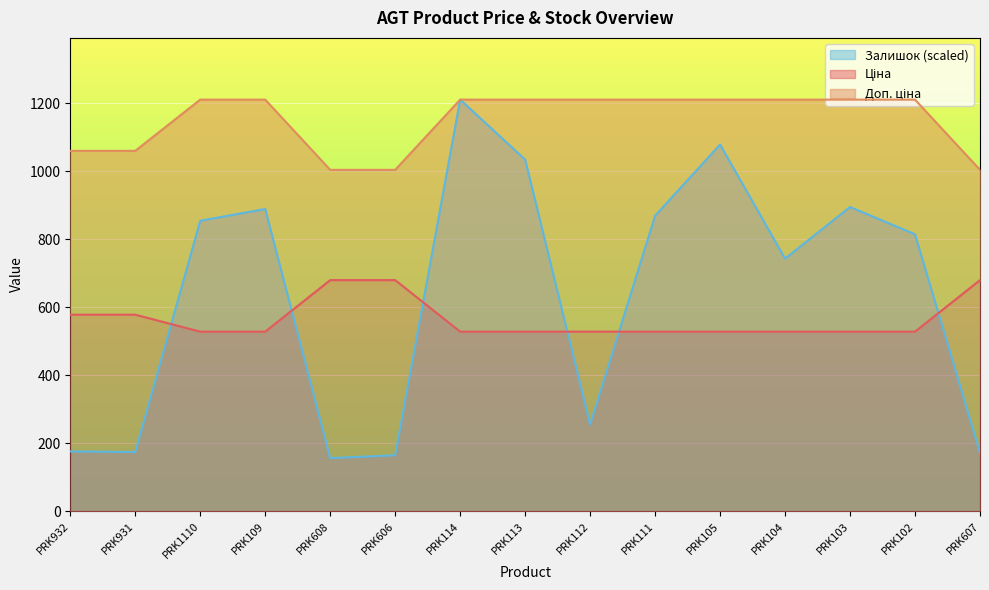

Does the chart display data point markers on the line(s)?

No